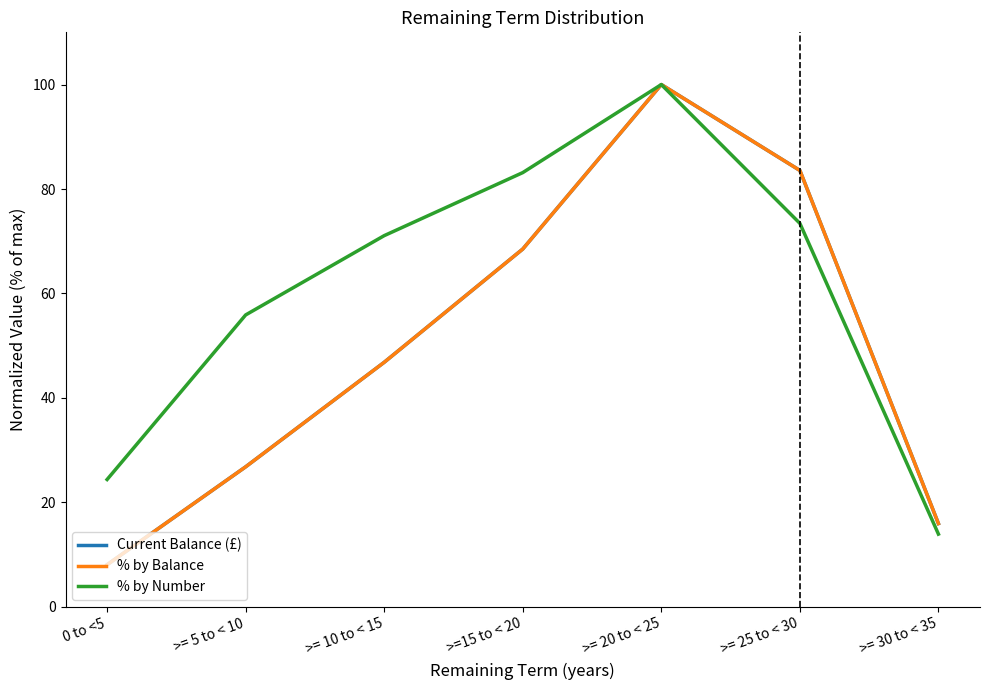

What is the difference between the second highest and second lowest values in the % by Balance series?

67.6